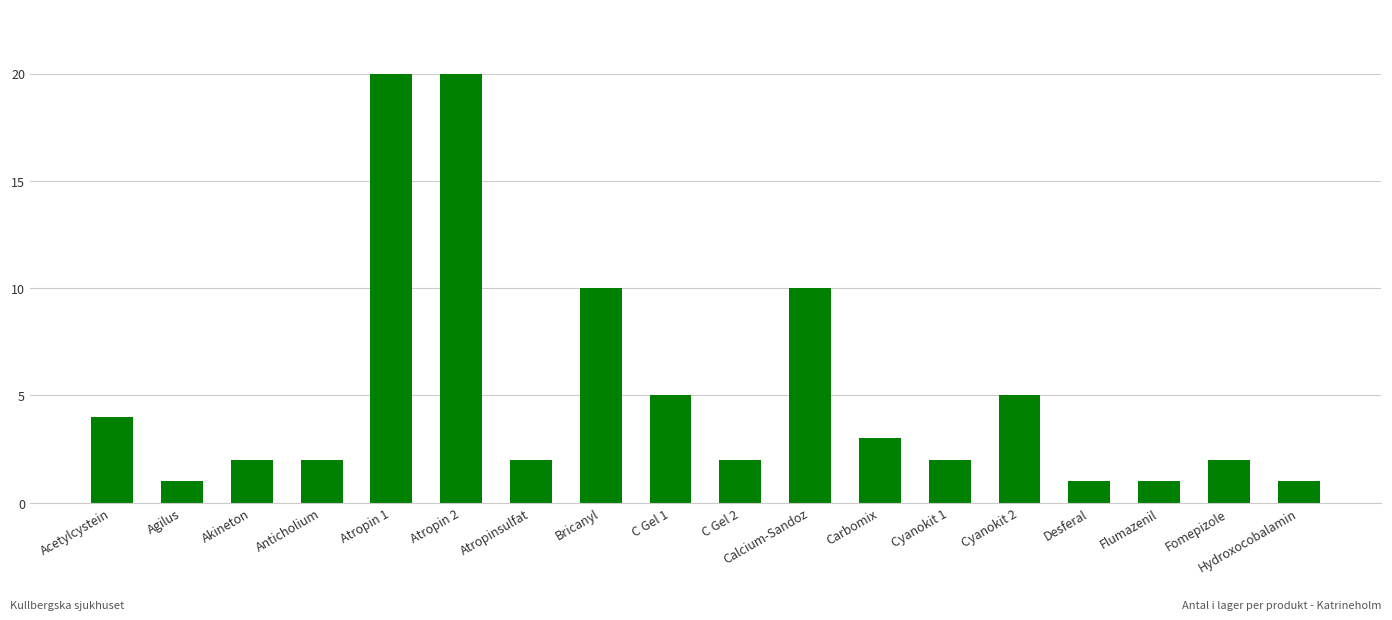

Reading left to right, list all the values displayed in this chart.

Acetylcystein=4	Agilus=1	Akineton=2	Anticholium=2	Atropin 1=20	Atropin 2=20	Atropinsulfat=2	Bricanyl=10	C Gel 1=5	C Gel 2=2	Calcium-Sandoz=10	Carbomix=3	Cyanokit 1=2	Cyanokit 2=5	Desferal=1	Flumazenil=1	Fomepizole=2	Hydroxocobalamin=1